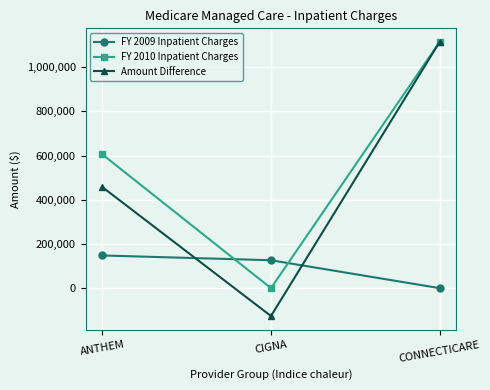

At which category does the chart reach its minimum across all series?

CIGNA